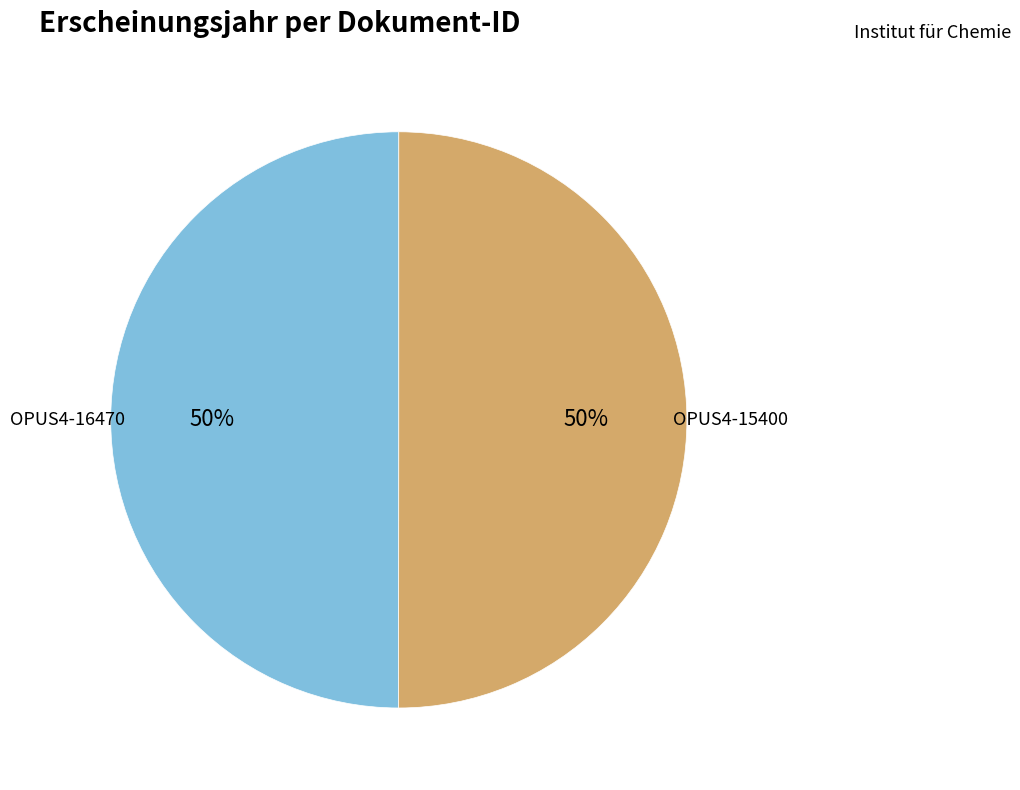

To the nearest percent, what is the average slice percentage?

50%